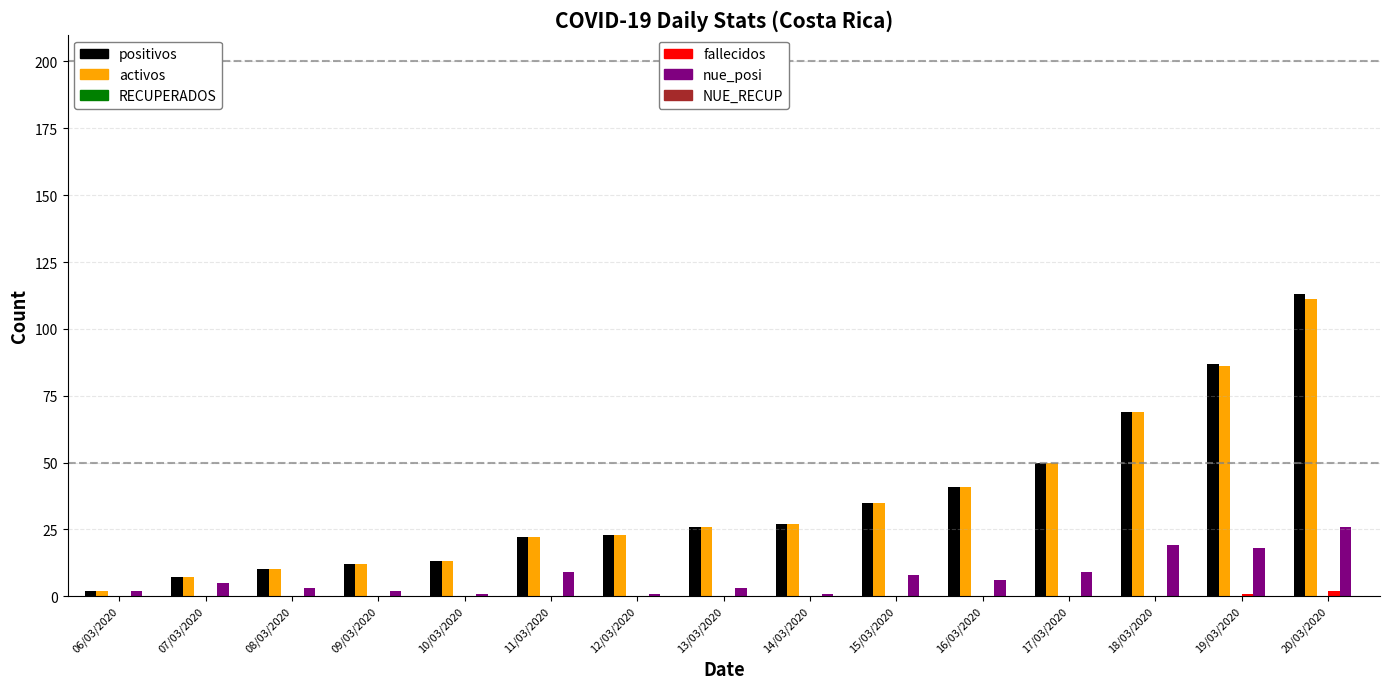

At which category is the sum across all series the highest?

20/03/2020